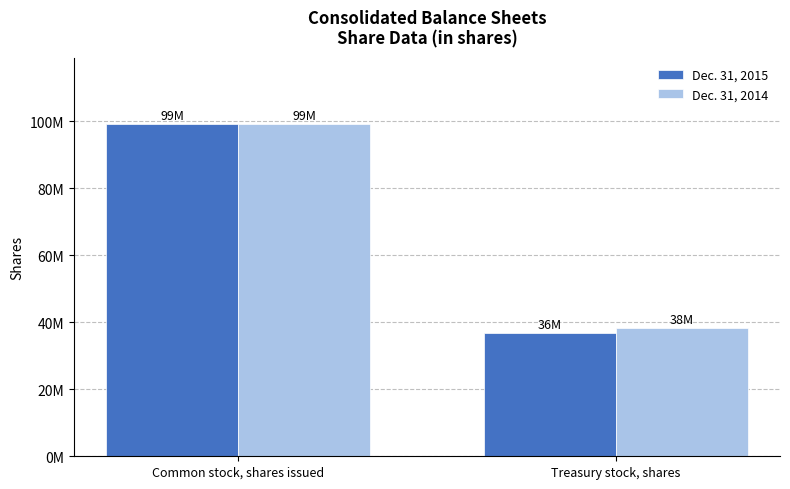

Which category has the lowest value in the Dec. 31, 2015 series?

Treasury stock, shares